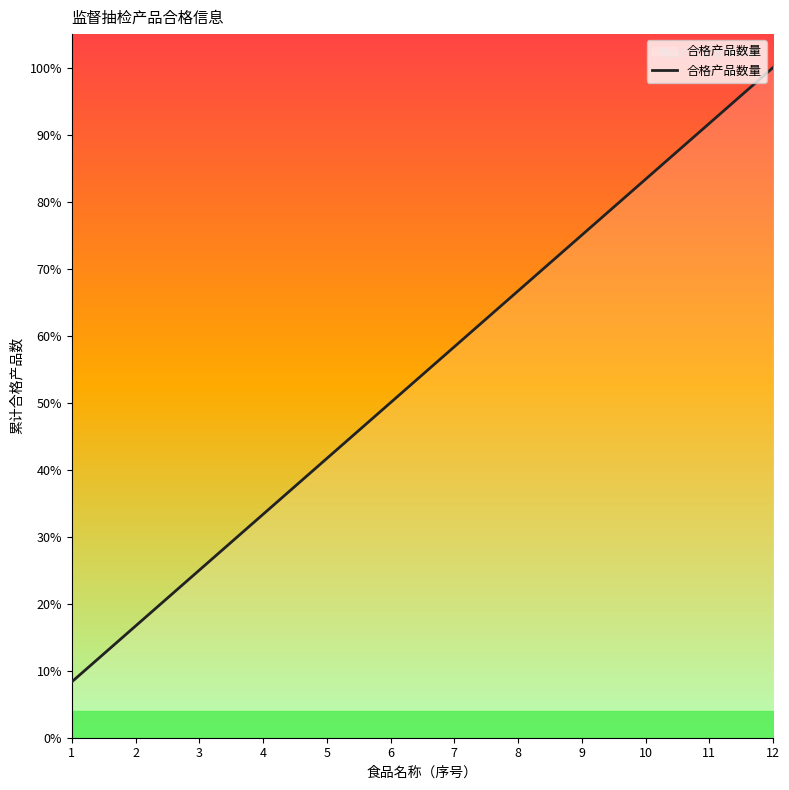

Count the number of categories in the chart.

12